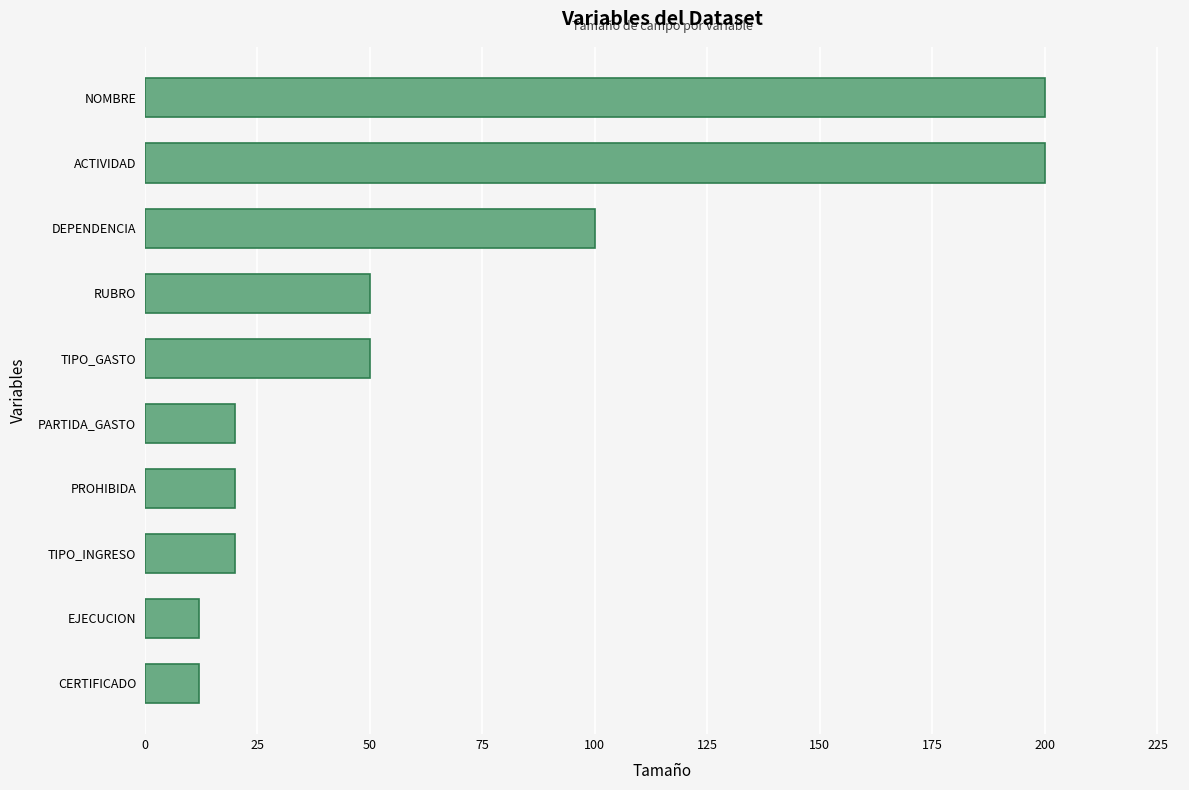

What is the sum of all values?

684